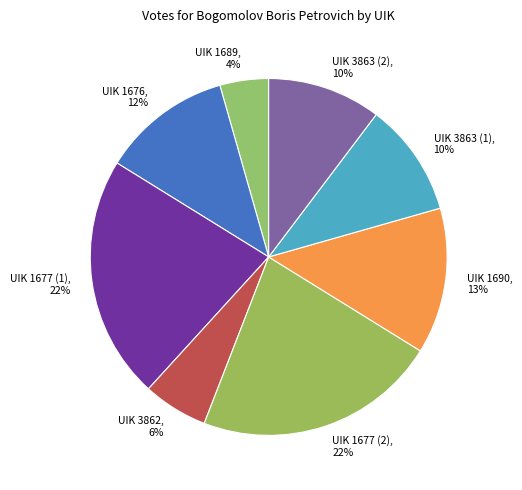

Which category has the smallest portion of the pie?

UIK 1689